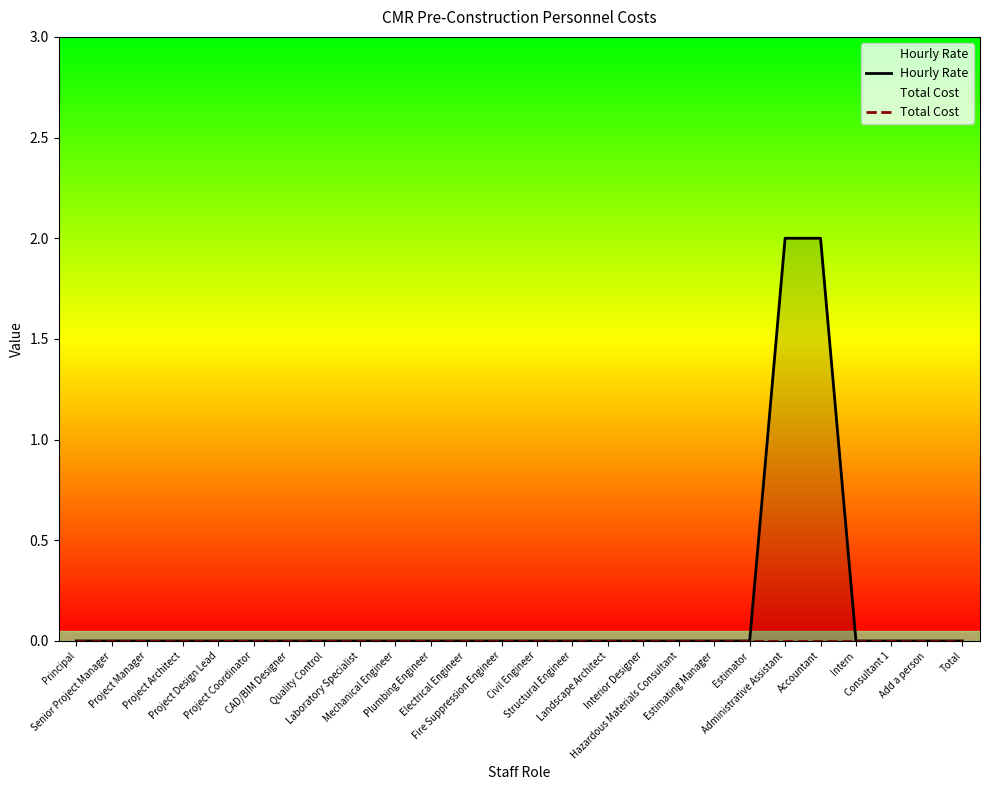

The Hourly Rate series shows 1 at Principal. True or false?

False